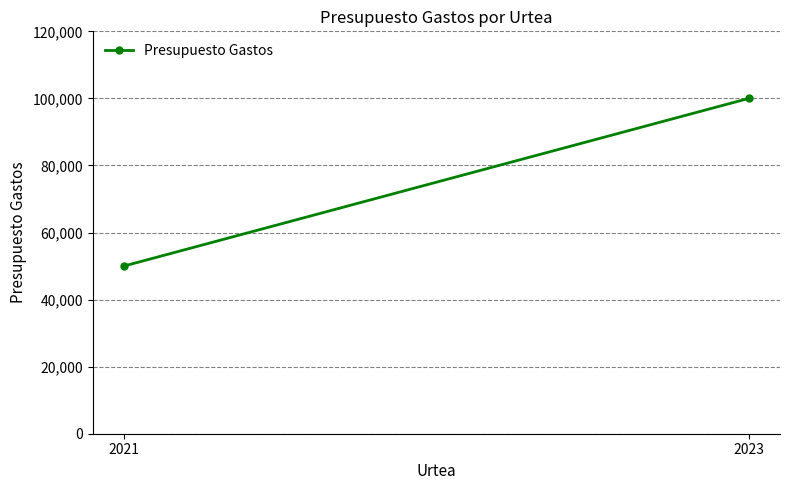

Rank the categories by value from highest to lowest.

2023, 2021